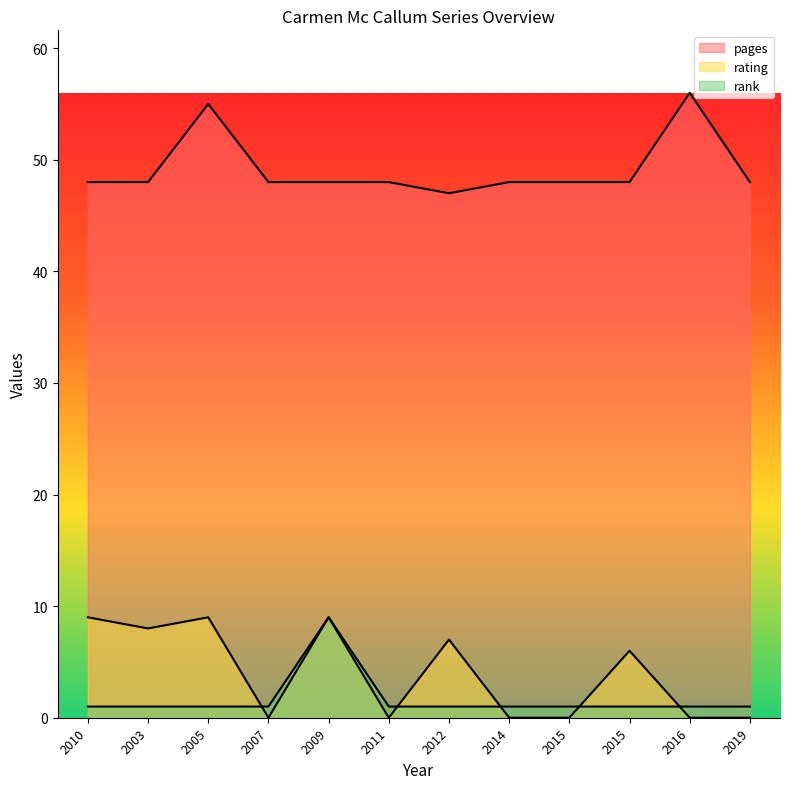

Where do rank and rating first cross each other?

2005 and 2007